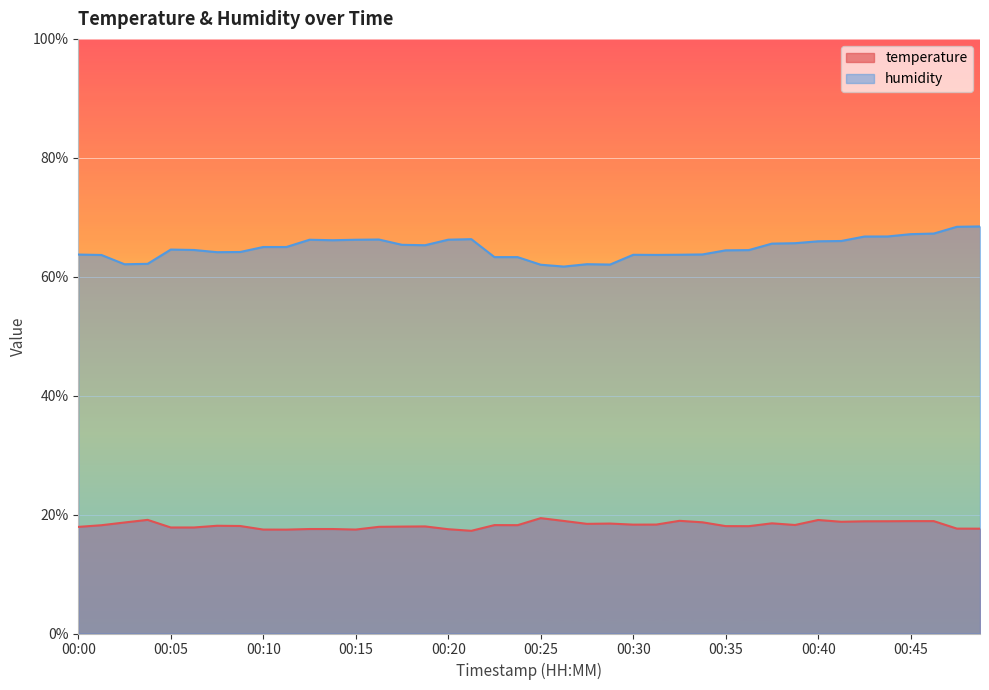

How many interior local peaks does the temperature series have?

9